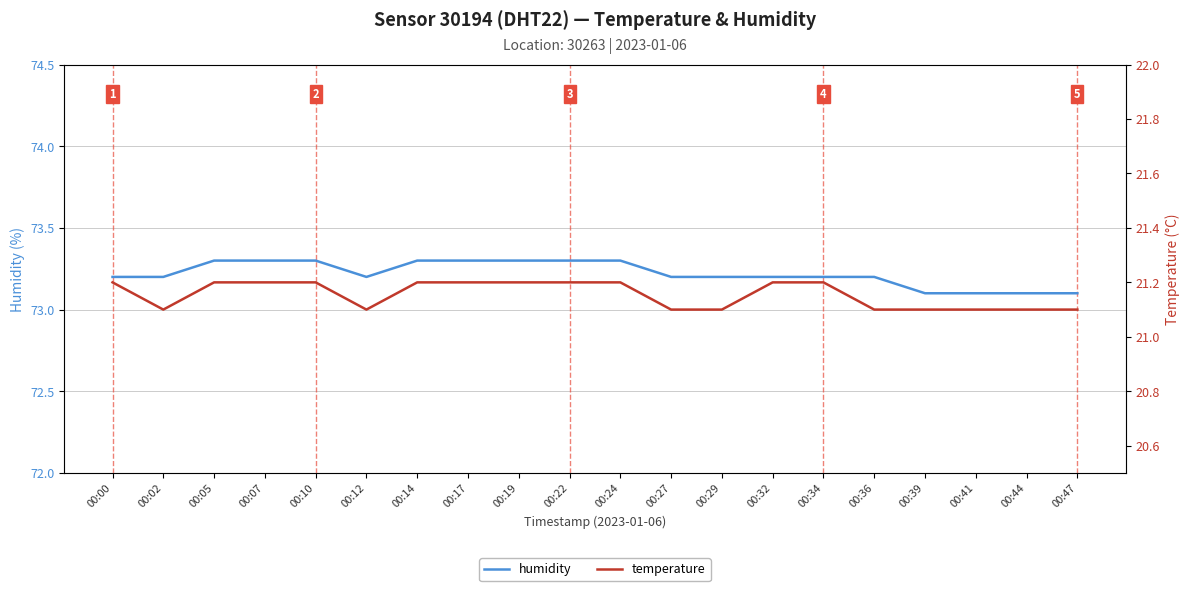

Reading left to right, what are all the values shown in this chart?

humidity: 73.2	73.2	73.3	73.3	73.3	73.2	73.3	73.3	73.3	73.3	73.3	73.2	73.2	73.2	73.2	73.2	73.1	73.1	73.1	73.1
temperature: 21.2	21.1	21.2	21.2	21.2	21.1	21.2	21.2	21.2	21.2	21.2	21.1	21.1	21.2	21.2	21.1	21.1	21.1	21.1	21.1